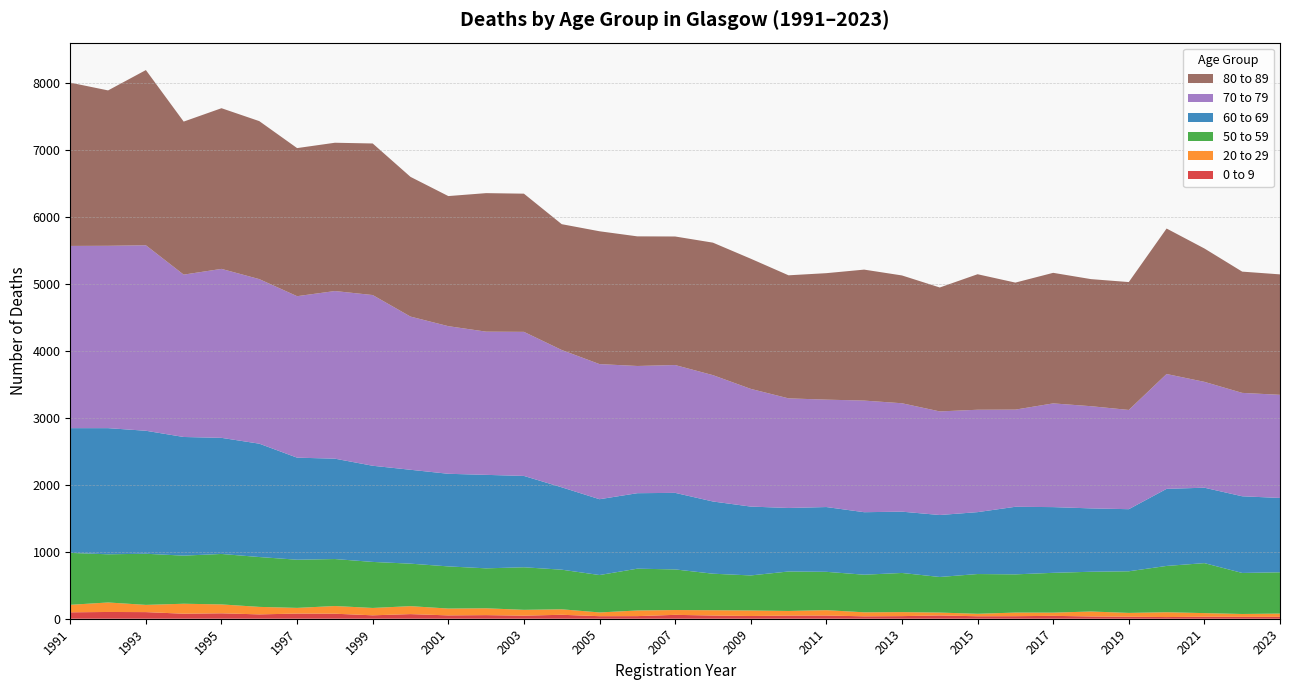

Reading right to left, what are all the values shown in this chart?

0 to 9: 2023=28	2022=28	2021=30	2020=25	2019=30	2018=34	2017=43	2016=38	2015=37	2014=49	2013=39	2012=36	2011=48	2010=47	2009=41	2008=48	2007=58	2006=39	2005=38	2004=59	2003=46	2002=54	2001=50	2000=69	1999=51	1998=75	1997=77	1996=65	1995=81	1994=75	1993=99	1992=101	1991=96
20 to 29: 2023=49	2022=43	2021=54	2020=72	2019=57	2018=74	2017=48	2016=54	2015=37	2014=43	2013=60	2012=60	2011=80	2010=69	2009=82	2008=79	2007=72	2006=84	2005=56	2004=82	2003=87	2002=102	2001=102	2000=119	1999=110	1998=115	1997=85	1996=112	1995=133	1994=149	1993=108	1992=142	1991=112
50 to 59: 2023=617	2022=613	2021=747	2020=692	2019=622	2018=594	2017=595	2016=571	2015=594	2014=532	2013=585	2012=562	2011=573	2010=590	2009=524	2008=546	2007=607	2006=625	2005=559	2004=592	2003=636	2002=597	2001=630	2000=635	1999=688	1998=702	1997=720	1996=745	1995=754	1994=719	1993=764	1992=720	1991=776
60 to 69: 2023=1111	2022=1146	2021=1127	2020=1152	2019=928	2018=947	2017=982	2016=1010	2015=925	2014=926	2013=916	2012=934	2011=968	2010=949	2009=1029	2008=1079	2007=1144	2006=1128	2005=1133	2004=1231	2003=1365	2002=1397	2001=1384	2000=1403	1999=1437	1998=1500	1997=1525	1996=1694	1995=1735	1994=1773	1993=1838	1992=1885	1991=1864
70 to 79: 2023=1541	2022=1545	2021=1582	2020=1716	2019=1483	2018=1527	2017=1550	2016=1452	2015=1530	2014=1548	2013=1620	2012=1668	2011=1605	2010=1638	2009=1759	2008=1888	2007=1910	2006=1901	2005=2019	2004=2052	2003=2153	2002=2140	2001=2206	2000=2289	1999=2551	1998=2505	1997=2413	1996=2459	1995=2525	1994=2426	1993=2772	1992=2725	1991=2723
80 to 89: 2023=1800	2022=1812	2021=1993	2020=2174	2019=1911	2018=1899	2017=1951	2016=1898	2015=2025	2014=1852	2013=1910	2012=1957	2011=1890	2010=1839	2009=1945	2008=1980	2007=1921	2006=1937	2005=1985	2004=1880	2003=2065	2002=2070	2001=1944	2000=2088	1999=2265	1998=2216	1997=2213	1996=2361	1995=2401	1994=2287	1993=2618	1992=2322	1991=2440